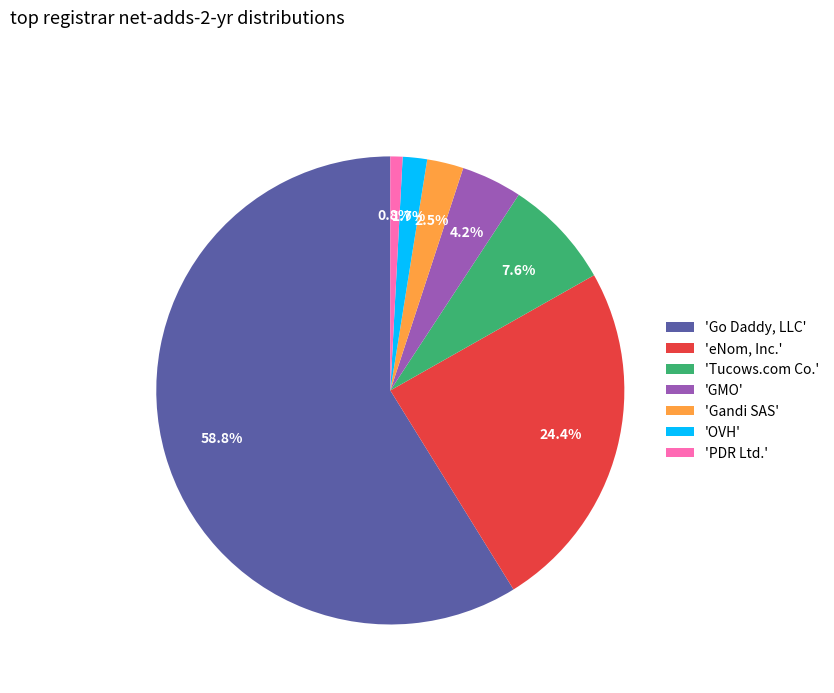

Approximately how many times larger is the value at 'PDR Ltd.' compared to 'OVH'?

0.5